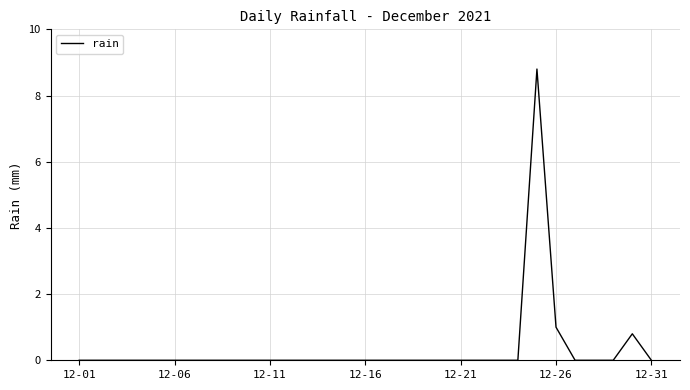

What is the difference between the maximum and minimum values?

8.8